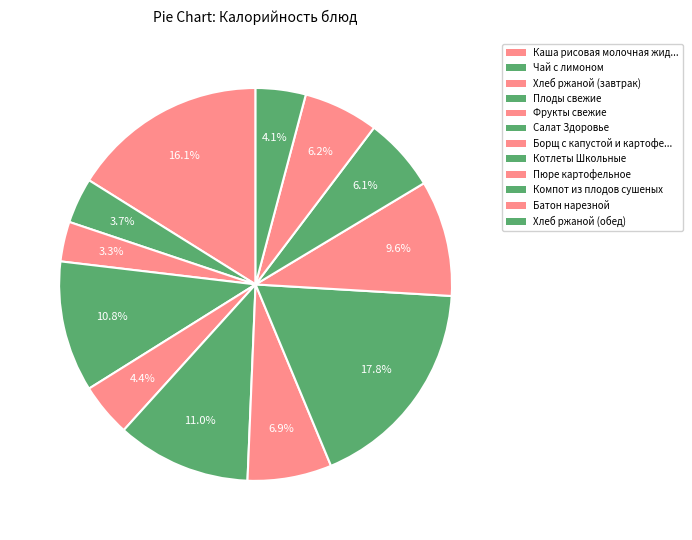

What portion of the pie excludes Плоды свежие?

89.2%